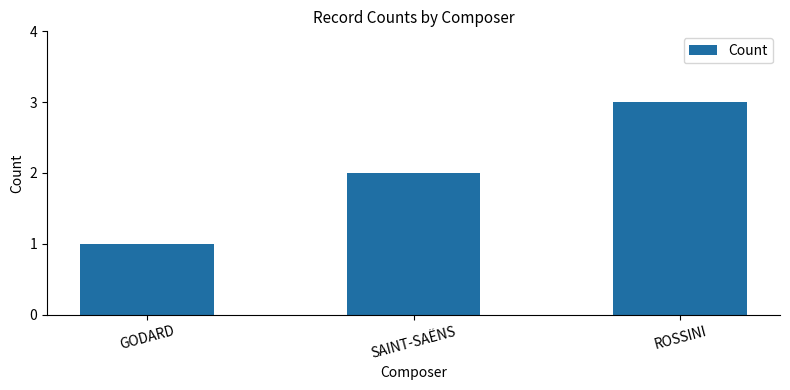

The chart shows a value of 2 at ROSSINI. True or false?

False